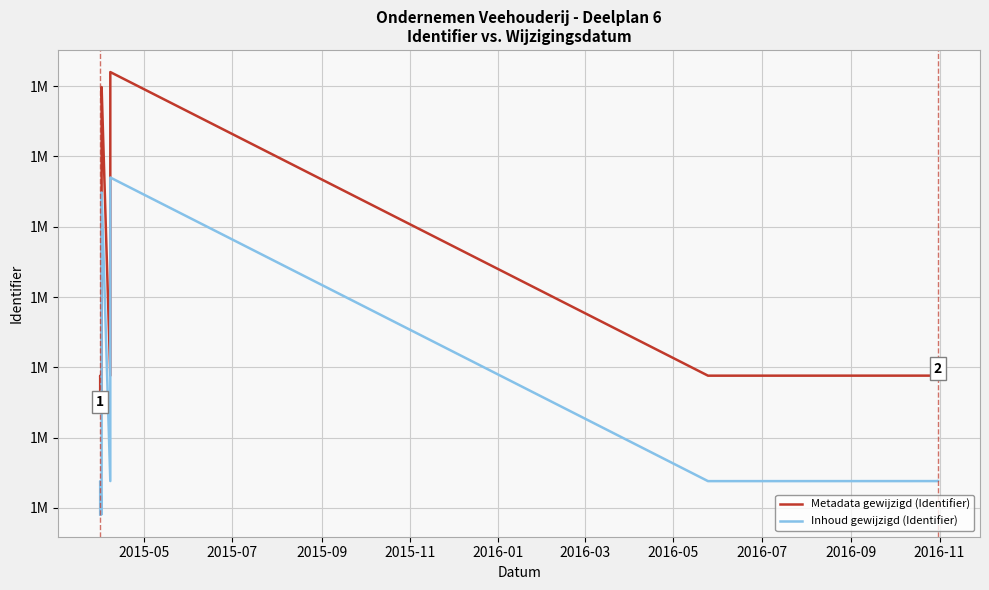

In Inhoud gewijzigd (Identifier), how many points are higher than both neighbors (excluding endpoints)?

3